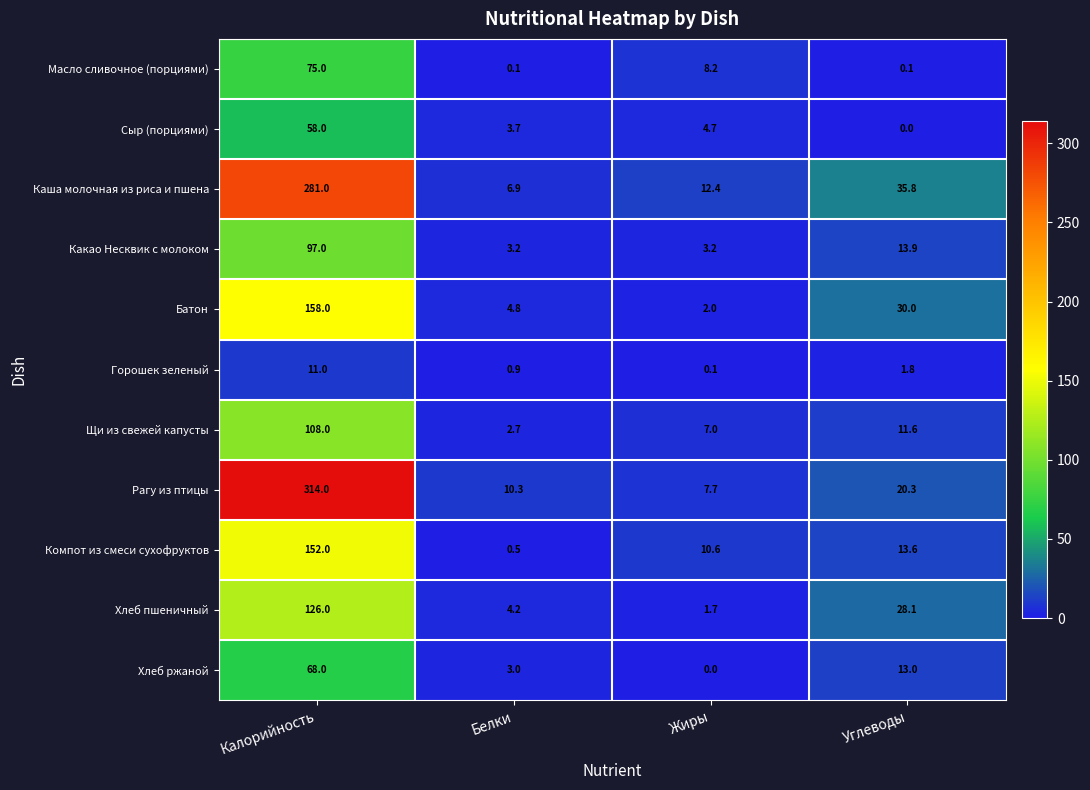

What value does the Щи из свежей капусты series have at Калорийность?

108.0